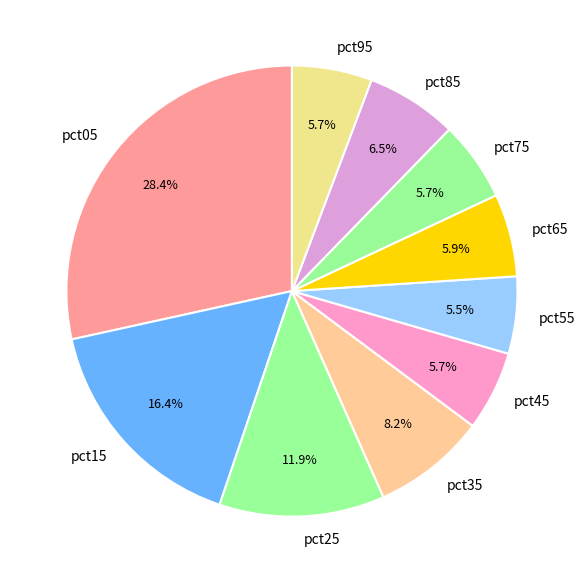

To the nearest percent, what is the difference between the pct85 and pct55 slice percentages?

1%